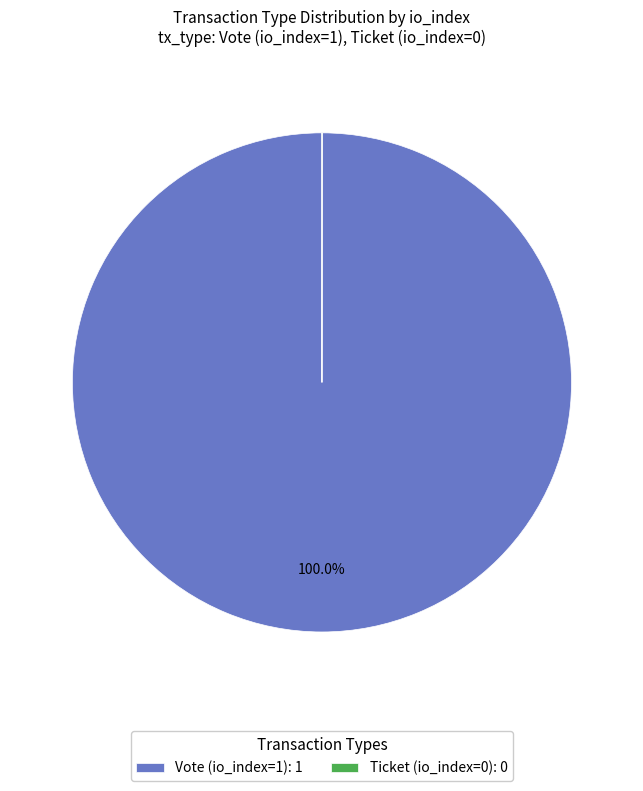

To the nearest percent, what is the difference between the largest and smallest slice percentages?

100%